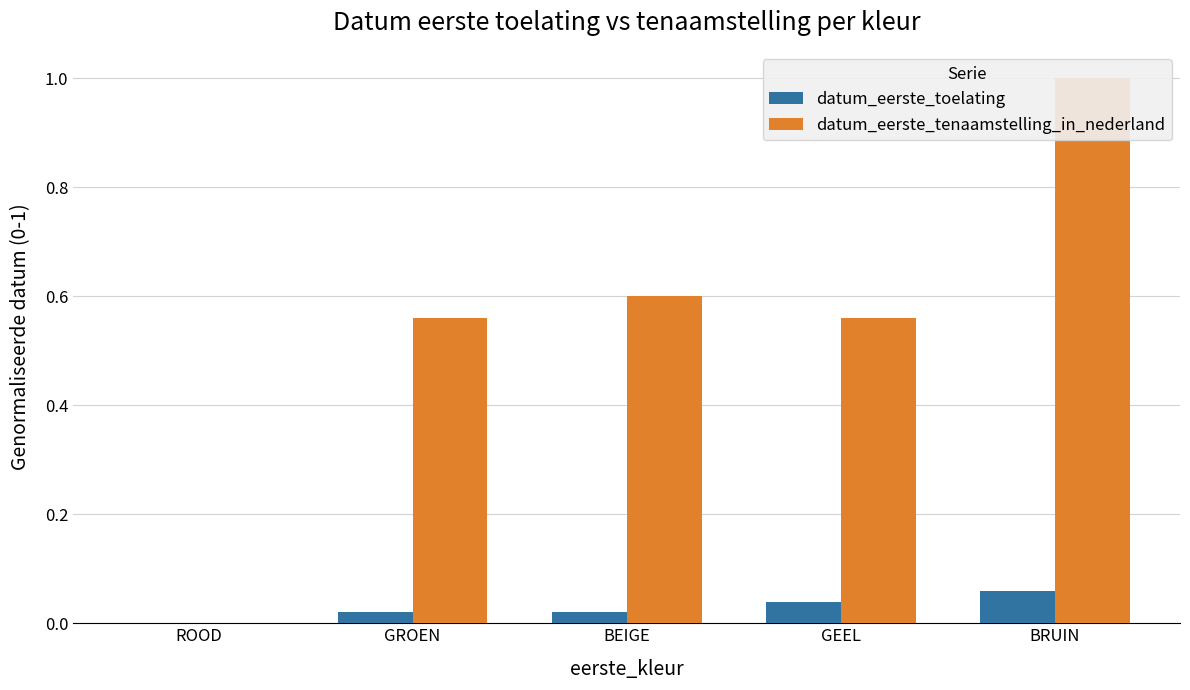

At which category does the chart reach its peak across all series?

BRUIN